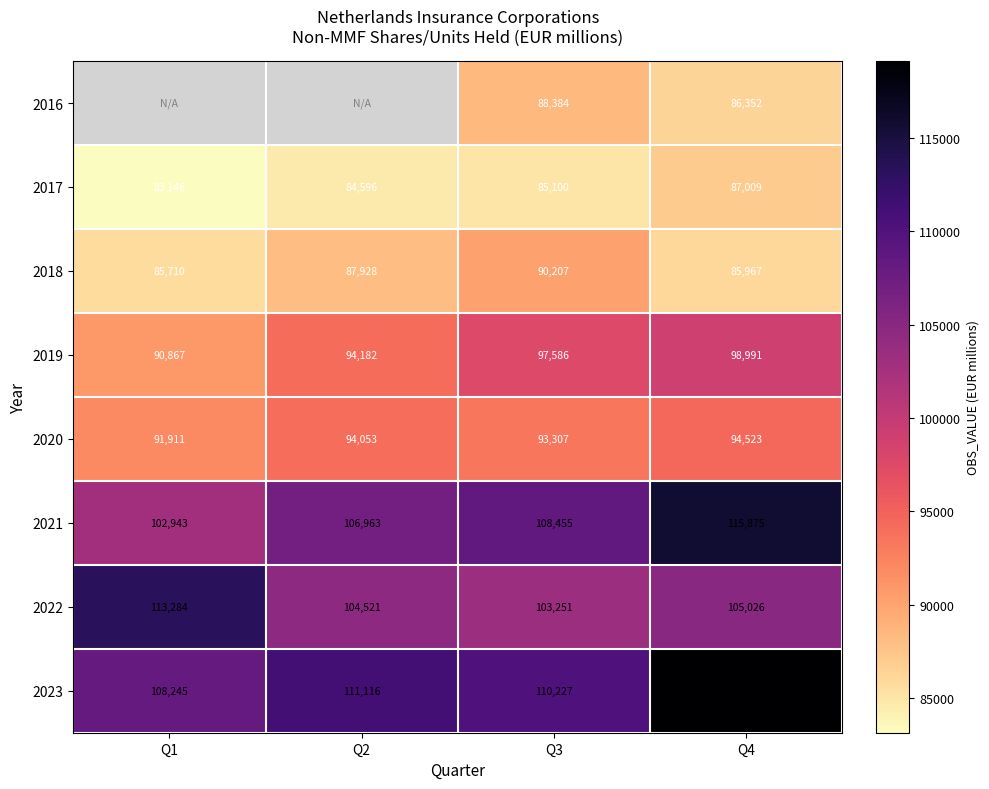

Is it true that 2017 equals 142027.8 at Q2?

False